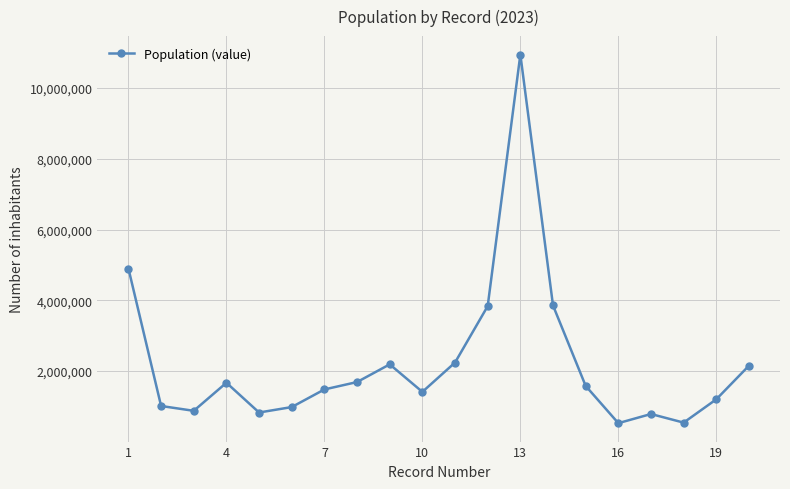

How many values are below 1580218?

10